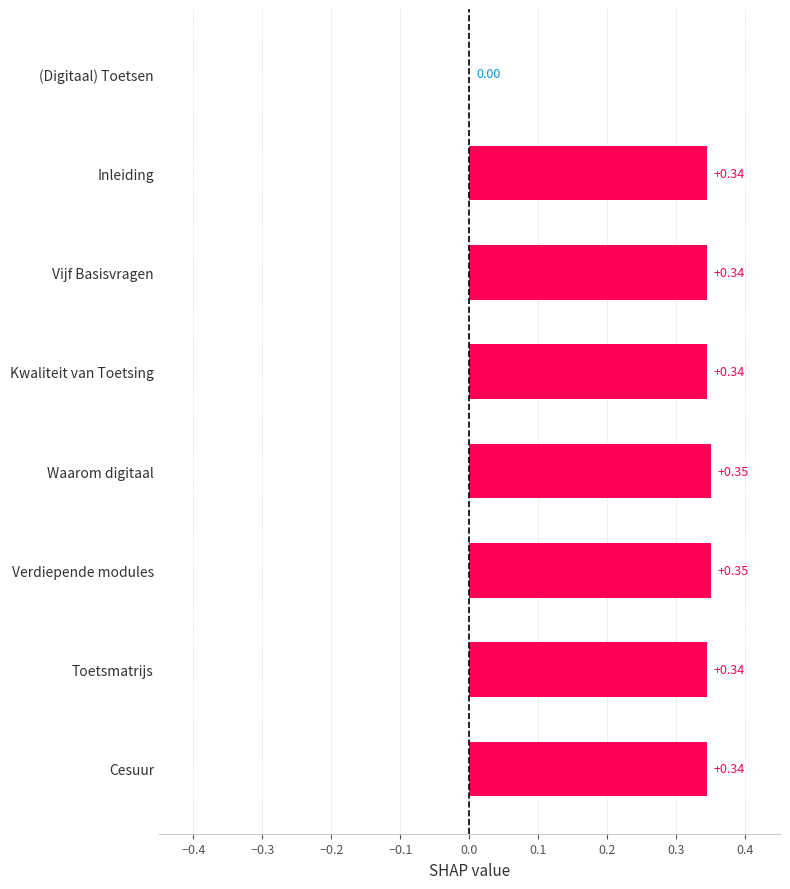

What is the change in value from (Digitaal) Toetsen to Toetsmatrijs?

+0.3